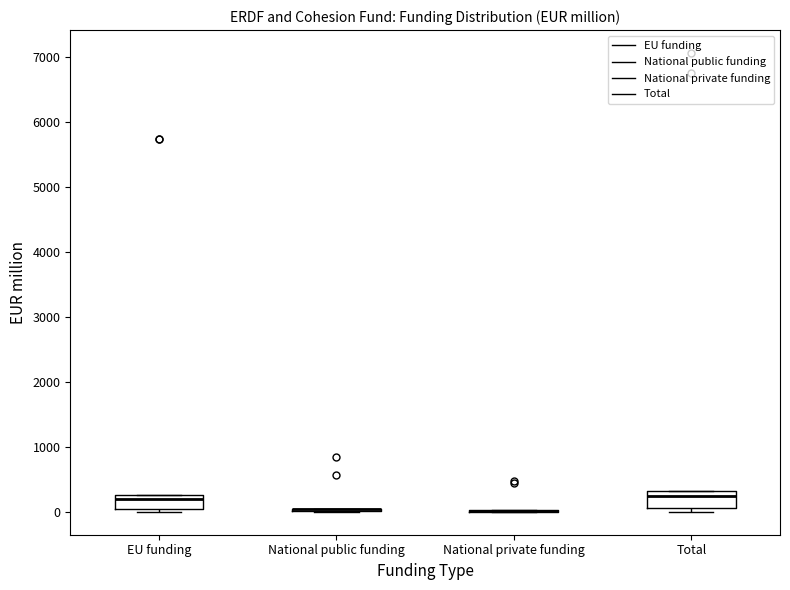

Reading left to right, transcribe this box plot: for each box, give where its median line is, the range the box spans, and where its two whiskers end, as read against the y-axis. The values are not printed on the chart, so give them approximately, as read against the axis.

EU funding: median 200, box 0 to 300, whiskers 0 (just below the box's lower edge) to 300
National public funding: box collapsed to a line at 0, whiskers 0 to 0
National private funding: box collapsed to a line at 0, whiskers 0 to 0
Total: median 300 (just below the box's upper edge), box 100 to 300, whiskers 0 to 300